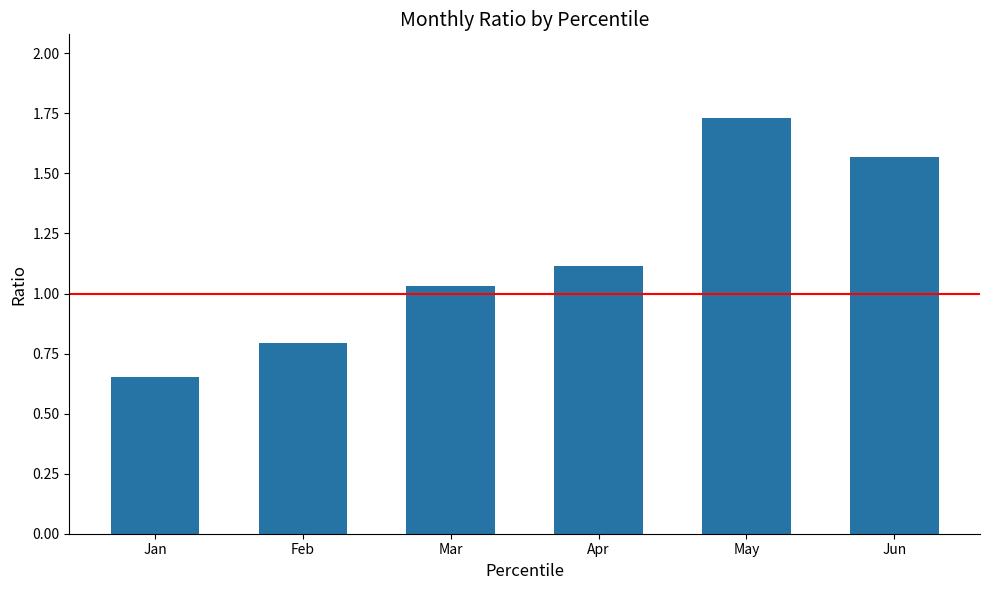

What is the difference between the values at Jan and Apr?

0.5